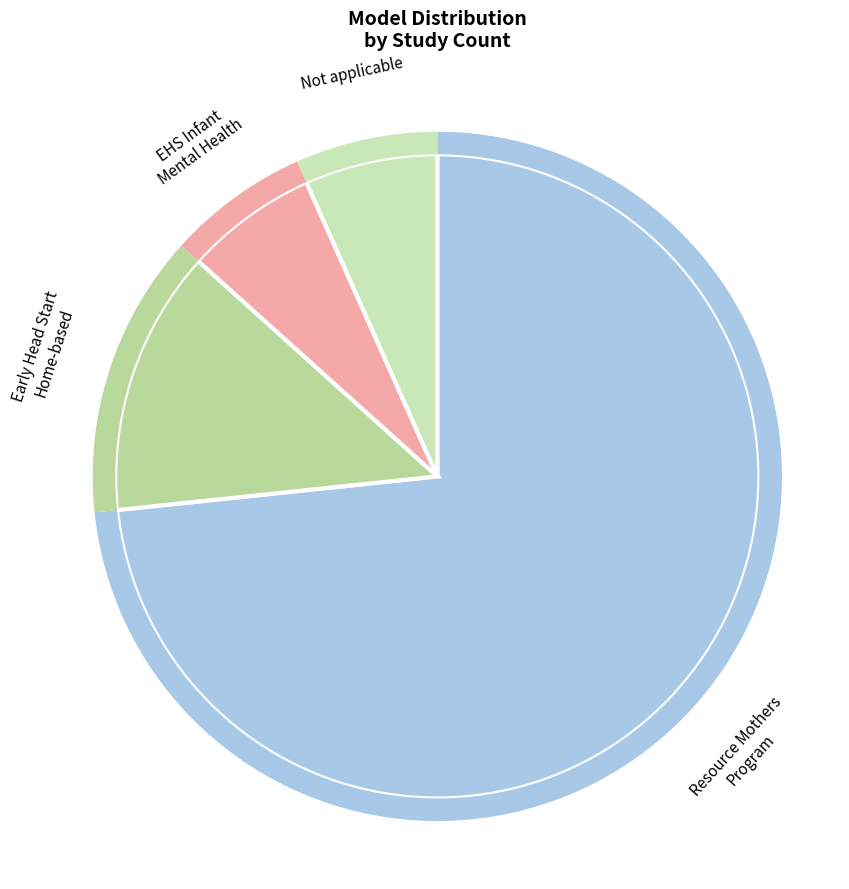

Approximately how many times larger is the value at Not applicable compared to Resource Mothers Program?

0.1